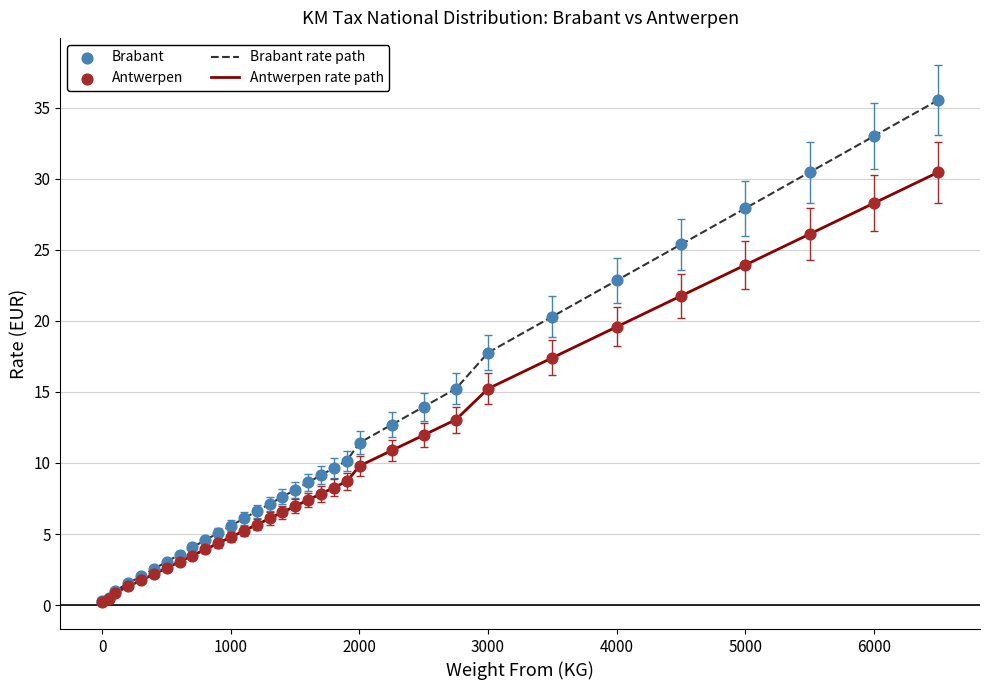

What is the highest value of the Brabant rate path series?

35.5